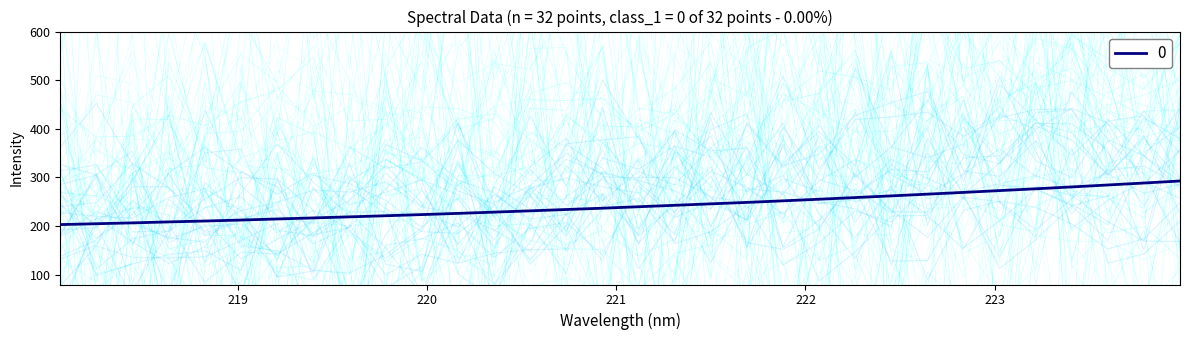

Rank the categories by value from highest to lowest.

223.9802, 223.7895, 223.5987, 223.408, 223.2172, 223.0264, 222.8355, 222.6447, 222.4538, 222.263, 222.0721, 221.8812, 221.6902, 221.4993, 221.3083, 221.1174, 220.9264, 220.7354, 220.5444, 220.3533, 220.1623, 219.9712, 219.7801, 219.589, 219.3979, 219.2067, 219.0156, 218.8244, 218.6332, 218.442, 218.2508, 218.0596